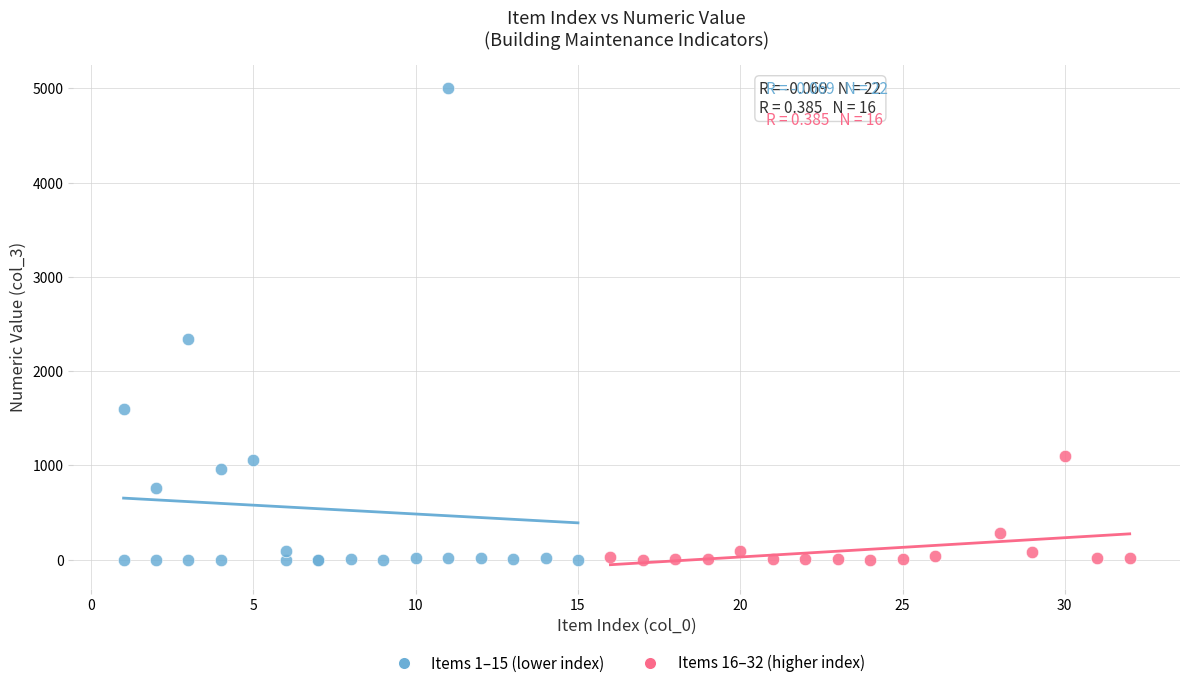

Which series has the widest spread of Y values?

Items 1–15 (lower index)